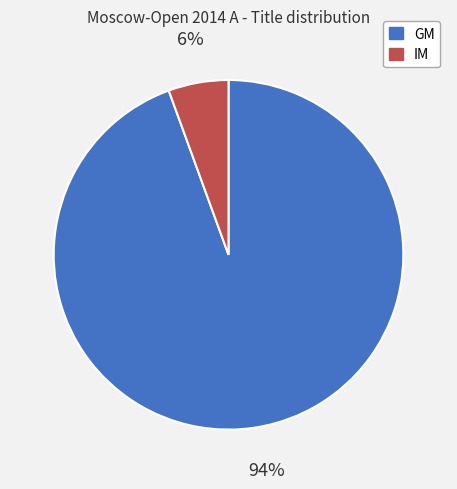

Which has a higher value, GM or IM?

GM